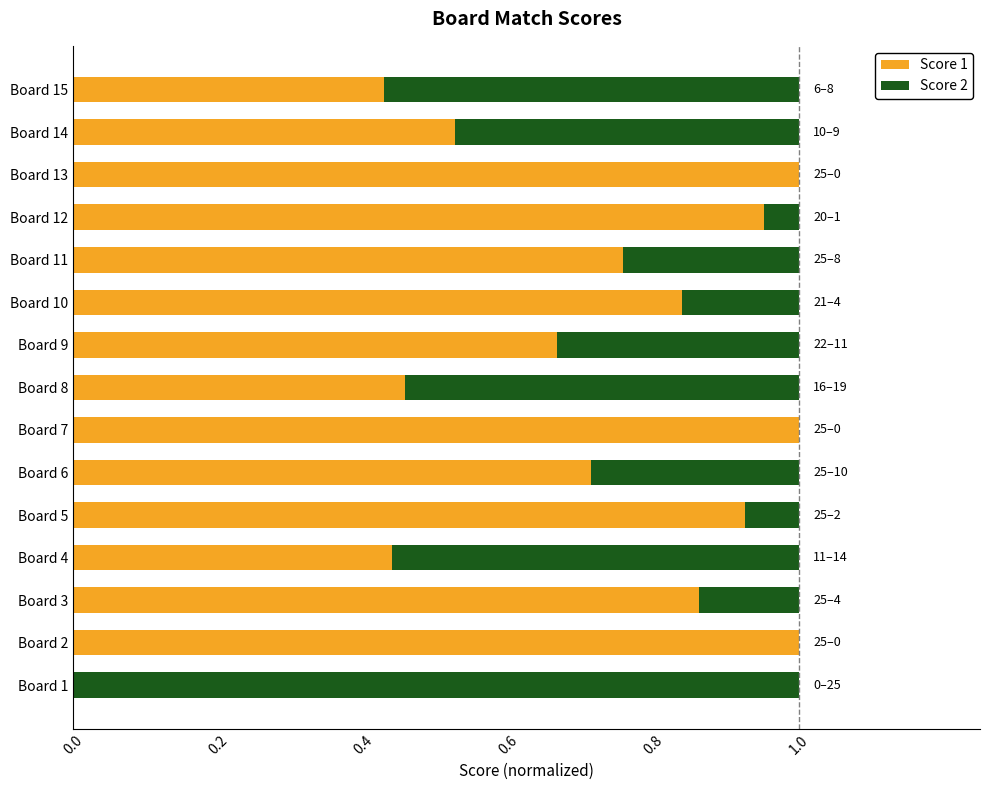

True or false: Score 1 has a value of 0.2 at Board 9.

False